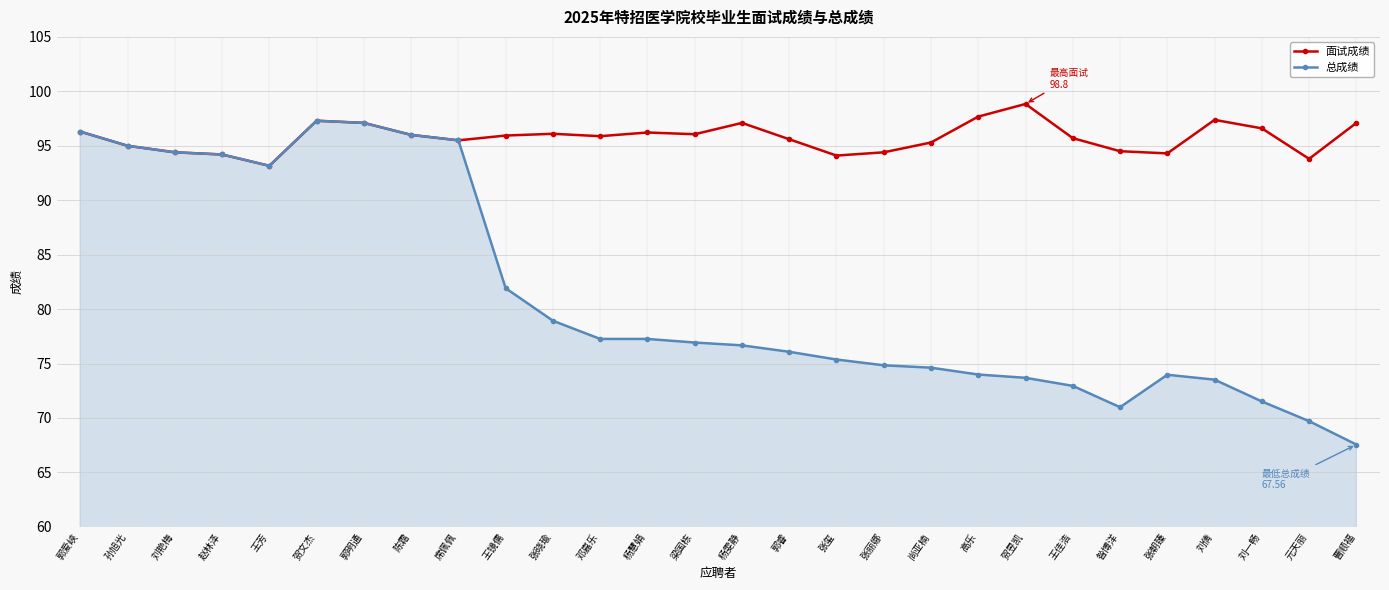

What is the total value across all series at 张玺?

169.5